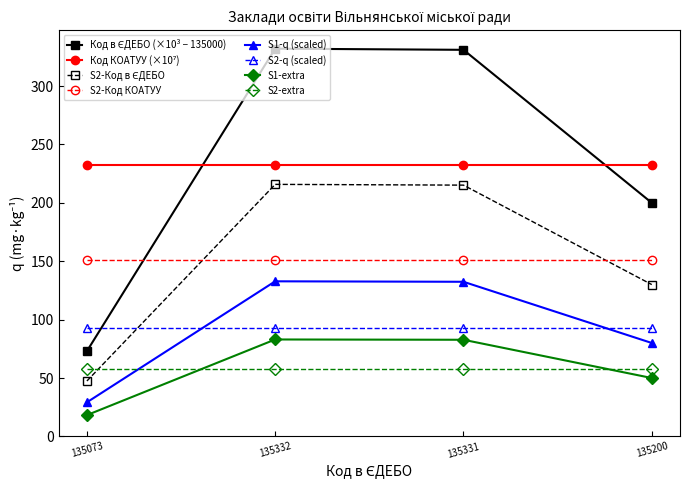

Is it true that S2-extra equals 16.4 at 135331?

False